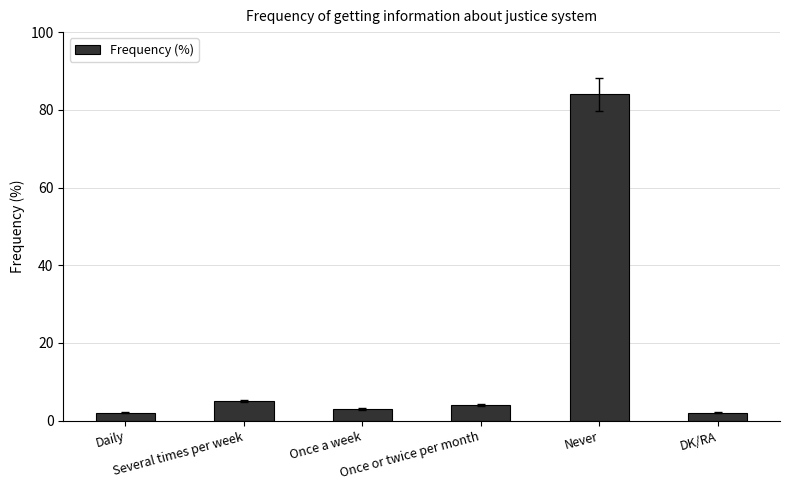

Reading right to left, list all the values displayed in this chart.

2	84	4	3	5	2